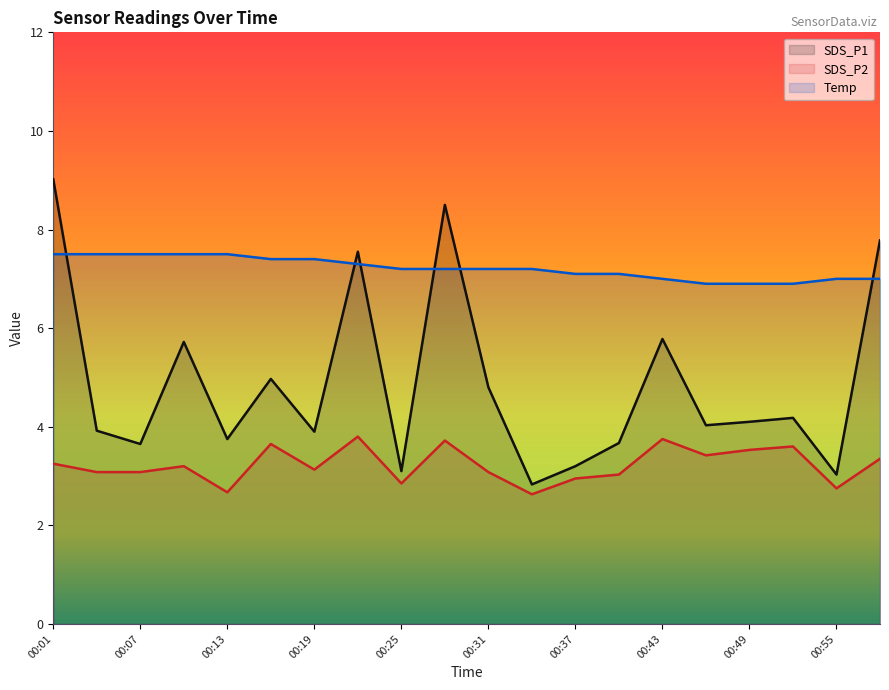

At which category is the sum across all series the highest?

00:01